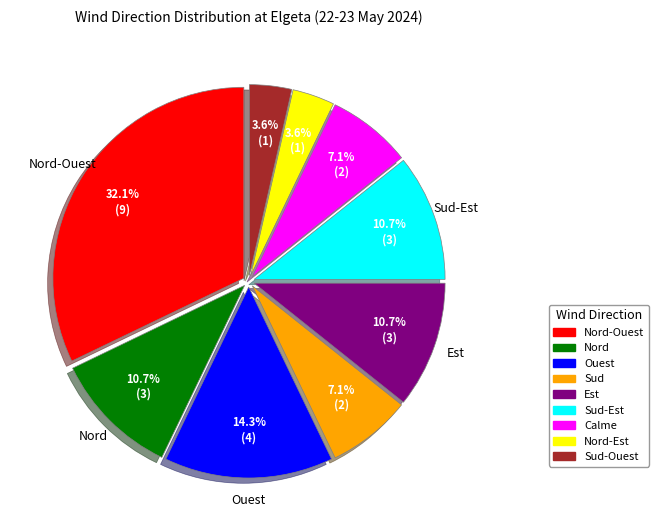

Is there a majority slice in this chart?

No